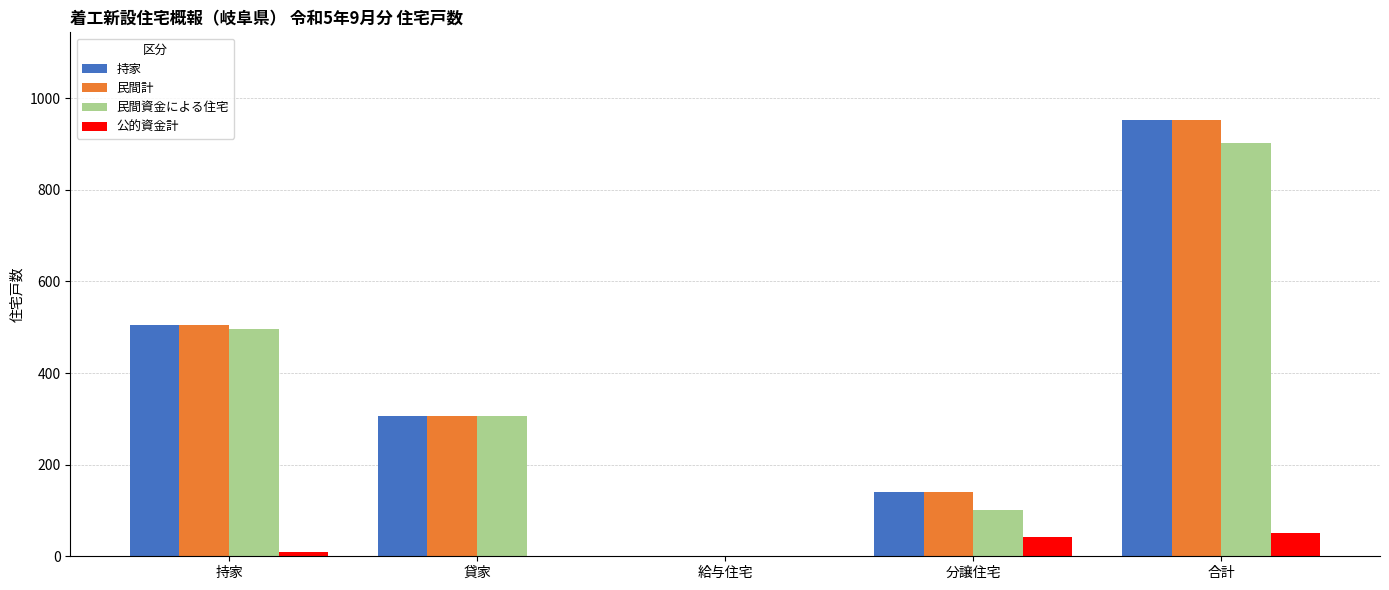

Count the number of data series in this chart.

4